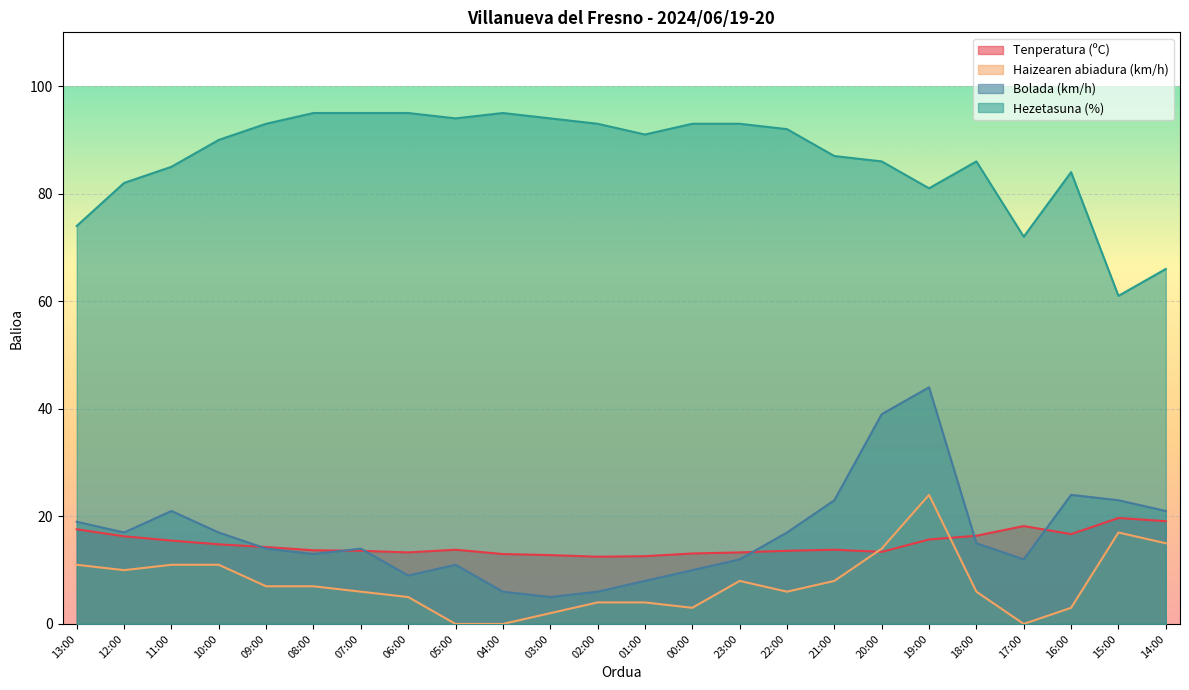

The value of Tenperatura (ºC) at 08:00 is 13.7. True or false?

True